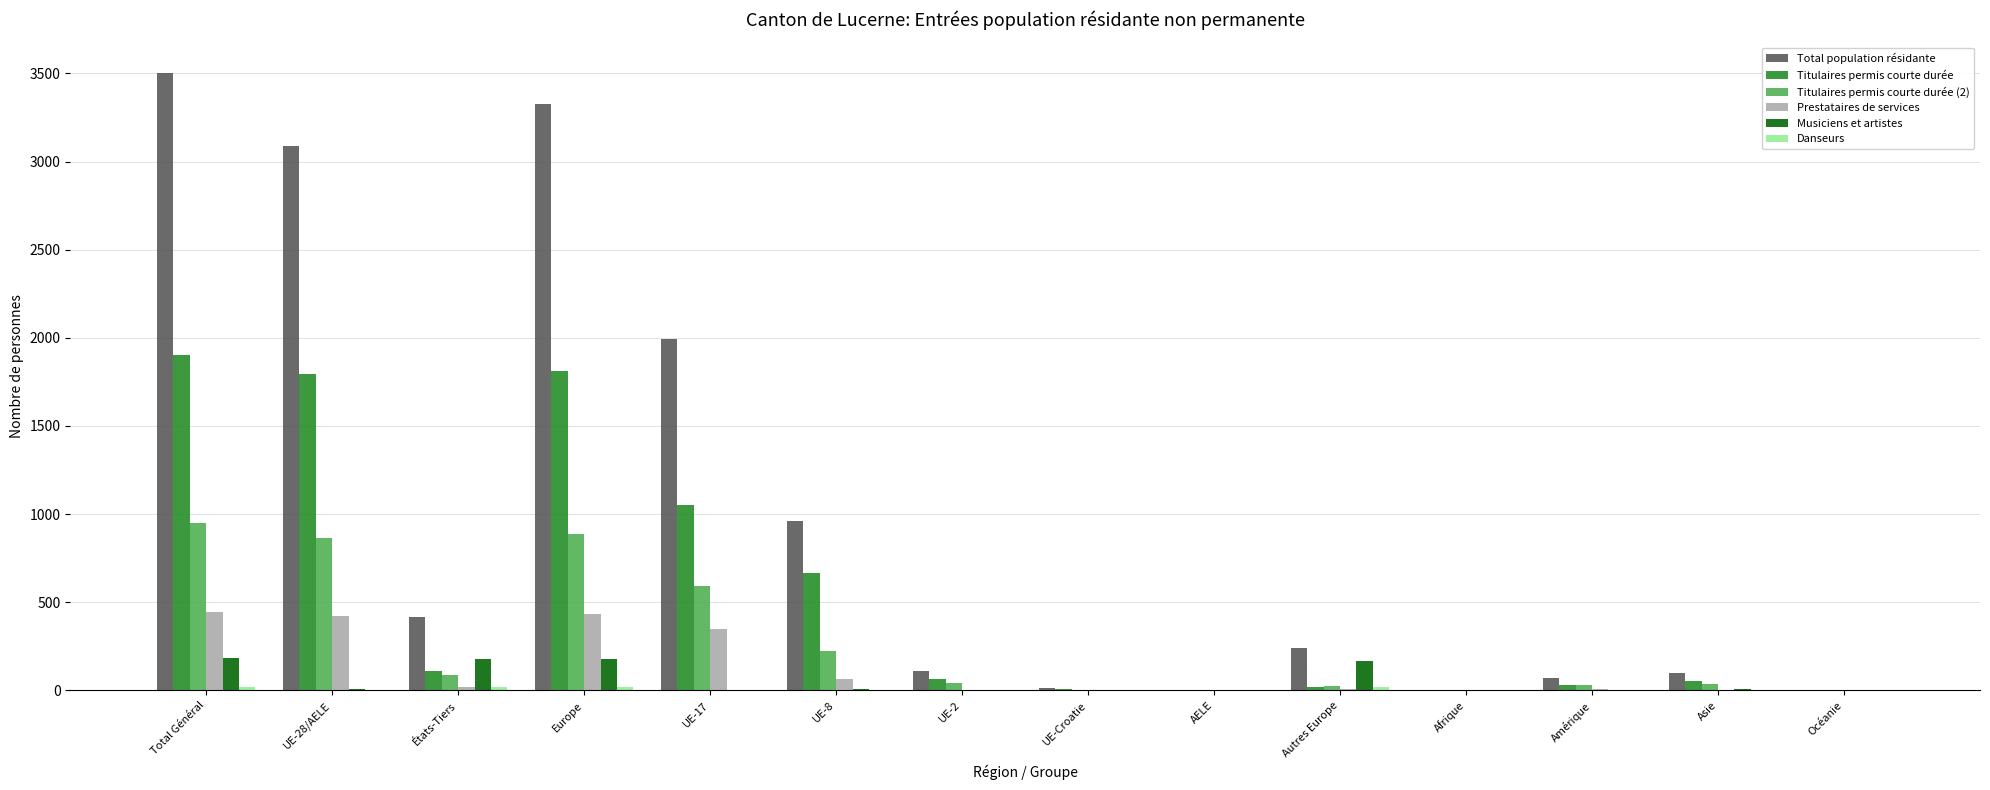

Which series has the largest total across all categories?

Total population résidante